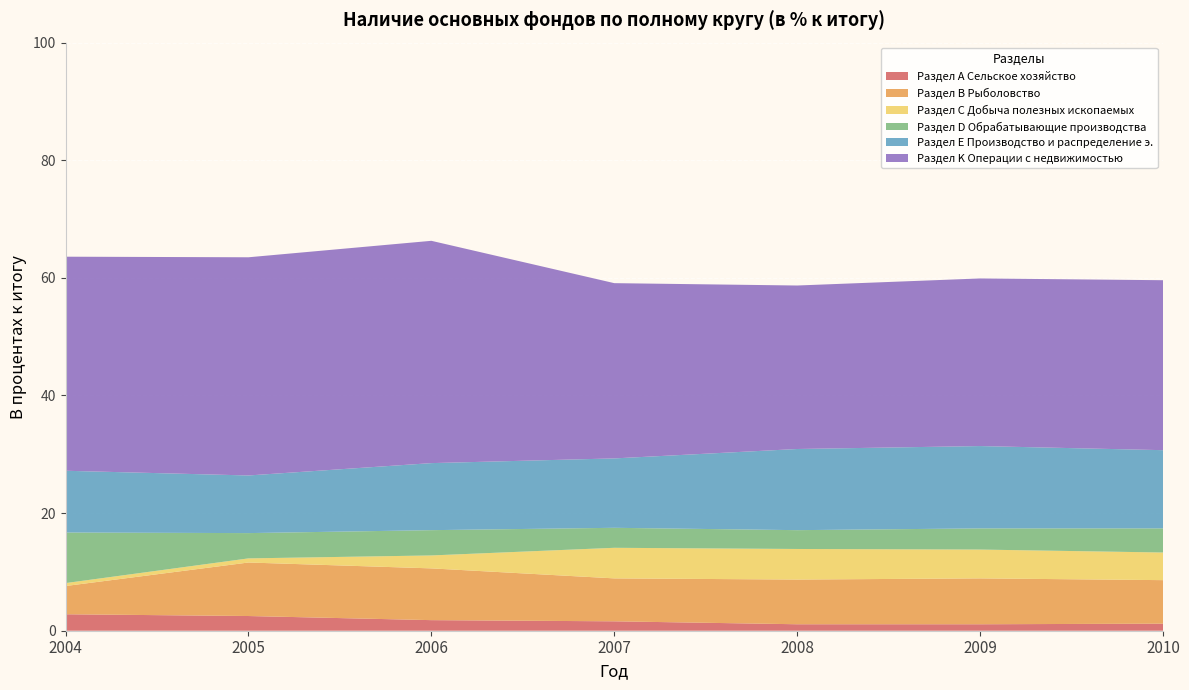

Reading left to right, what are all the values shown in this chart?

Раздел А Сельское хозяйство: 2004=2.8	2005=2.5	2006=1.8	2007=1.6	2008=1.1	2009=1.1	2010=1.2
Раздел В Рыболовство: 2004=4.8	2005=9.1	2006=8.8	2007=7.3	2008=7.6	2009=7.8	2010=7.4
Раздел С Добыча полезных ископаемых: 2004=0.5	2005=0.7	2006=2.2	2007=5.2	2008=5.2	2009=4.9	2010=4.7
Раздел D Обрабатывающие производства: 2004=8.6	2005=4.3	2006=4.3	2007=3.4	2008=3.2	2009=3.6	2010=4.1
Раздел Е Производство и распределение э.: 2004=10.5	2005=9.8	2006=11.4	2007=11.8	2008=13.8	2009=14.0	2010=13.3
Раздел K Операции с недвижимостью: 2004=36.4	2005=37.1	2006=37.8	2007=29.8	2008=27.8	2009=28.5	2010=28.9